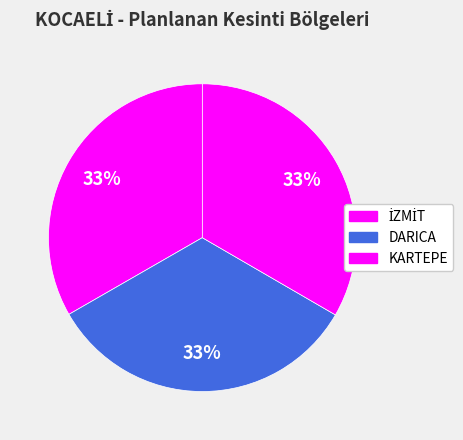

How many slices are in this pie chart?

3